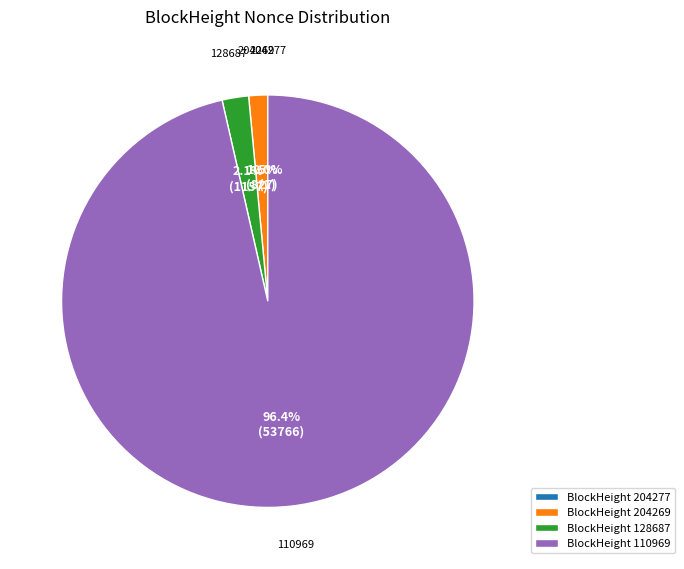

What is the largest slice in the pie chart?

BlockHeight 110969